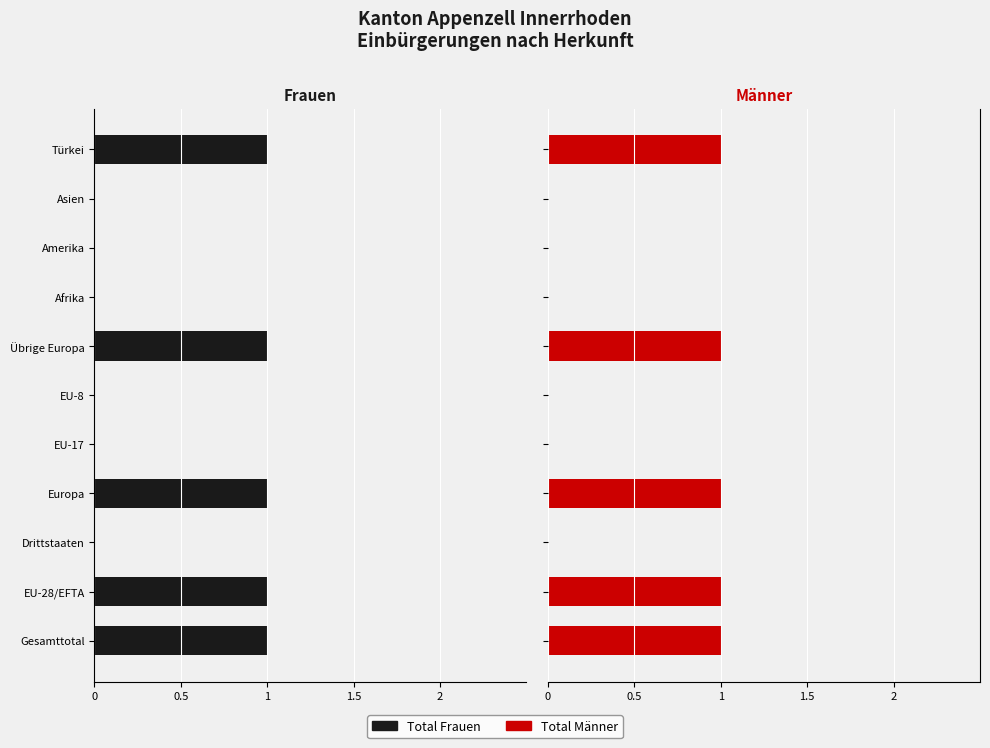

List the series in order of their overall mean, lowest first.

Total Frauen, Total Männer